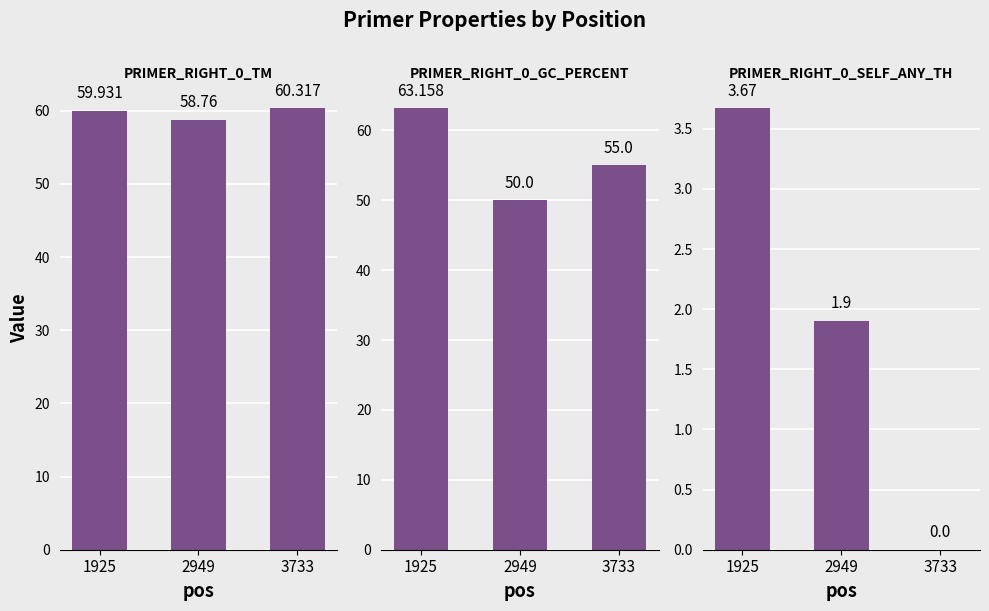

True or false: PRIMER_RIGHT_0_SELF_ANY_TH has a value of 3.4 at 2949.

False